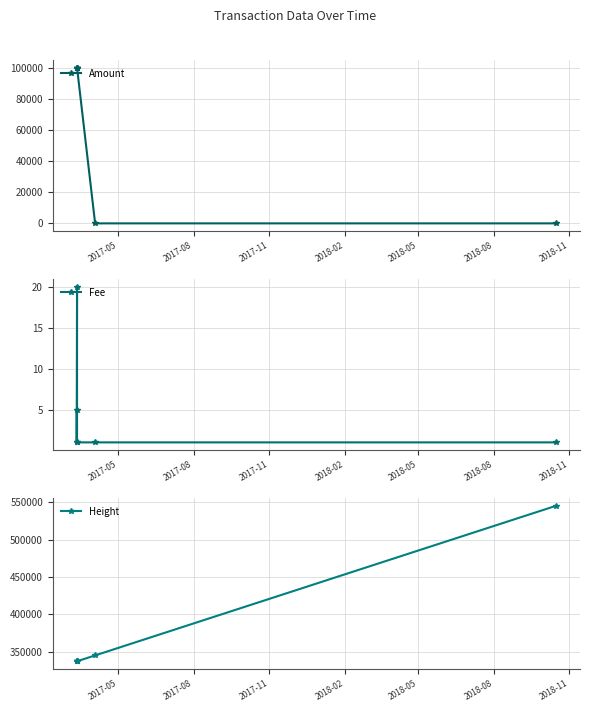

True or false: Fee has more than 2 points higher than both neighbors.

False